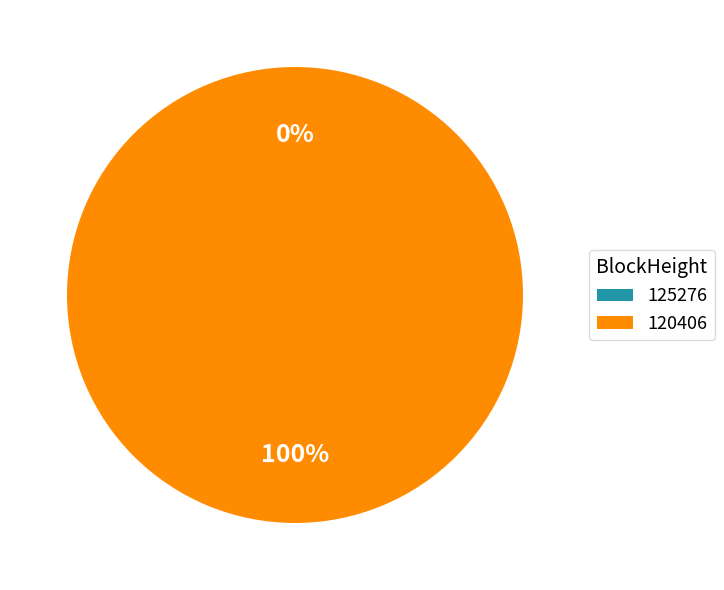

To the nearest percent, what is the difference between the 125276 and 120406 slice percentages?

100%